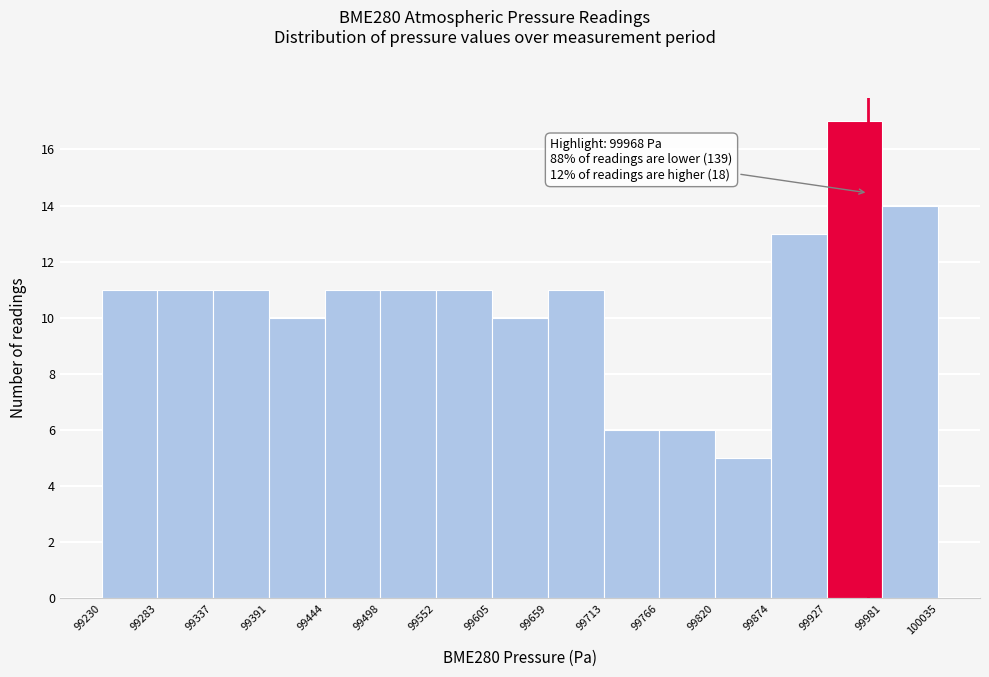

Over which range of the x-axis is the bar tallest?

99927 to 99981